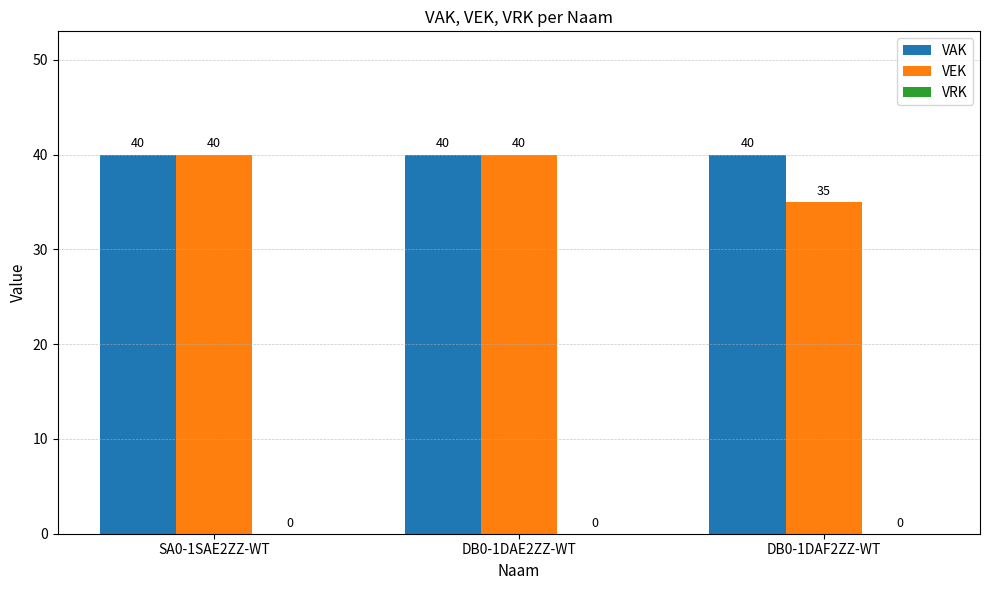

Which series has the largest range (max minus min)?

VEK